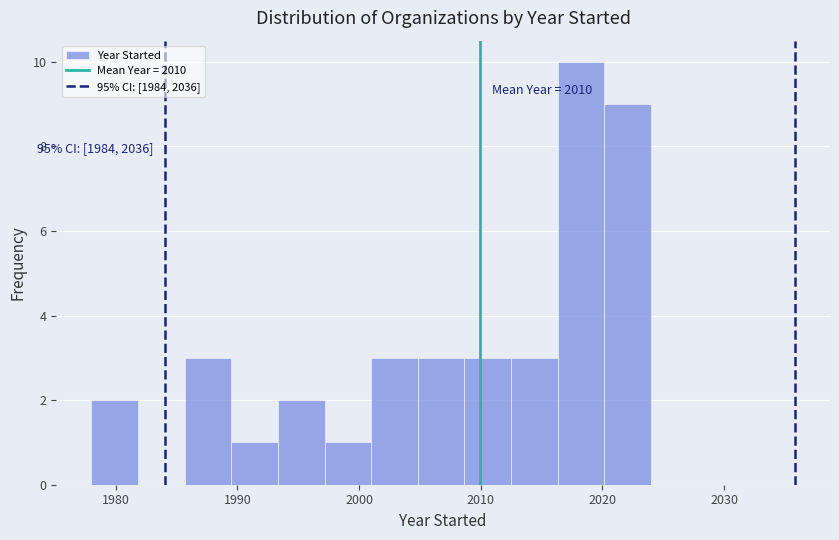

Read against the x-axis, roughly where is the centre of the tallest bar?

2018